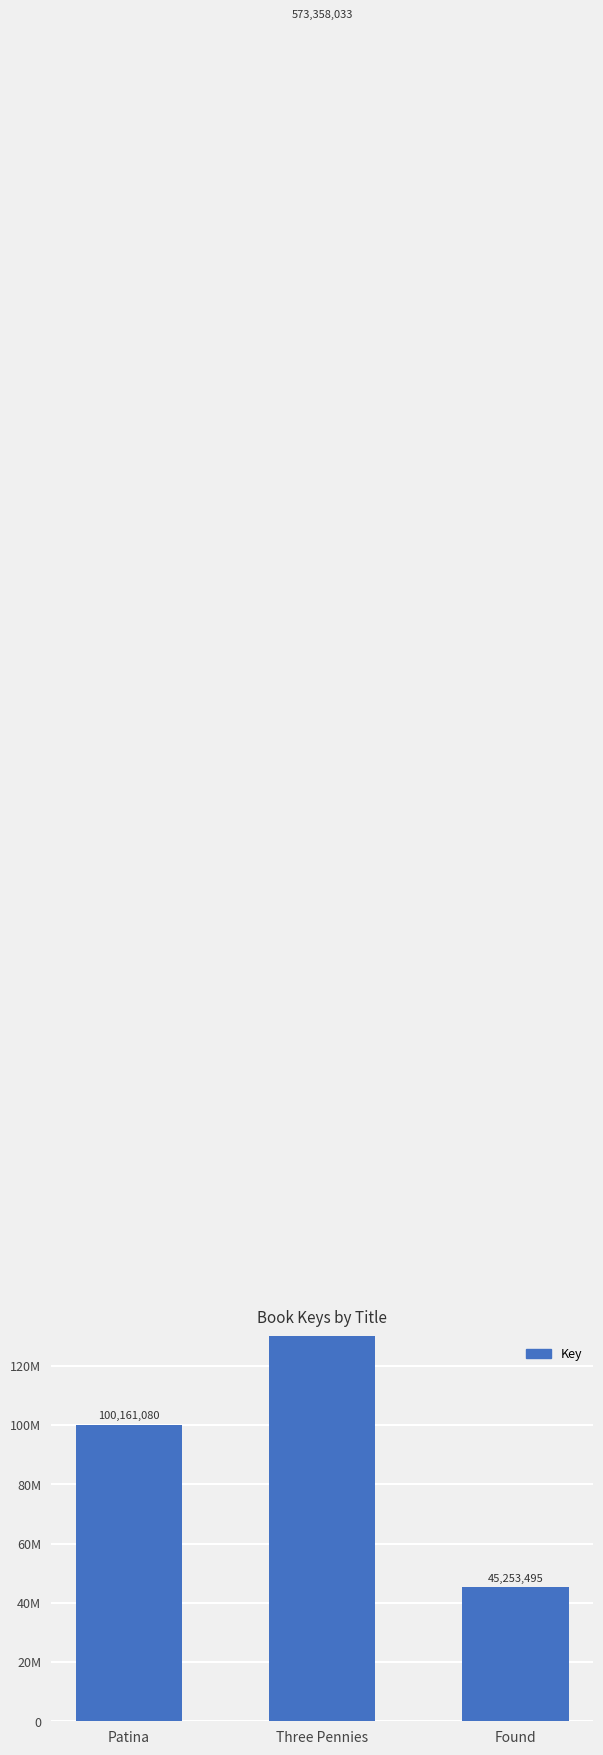

How many values are between 45253495 and 573358033?

3